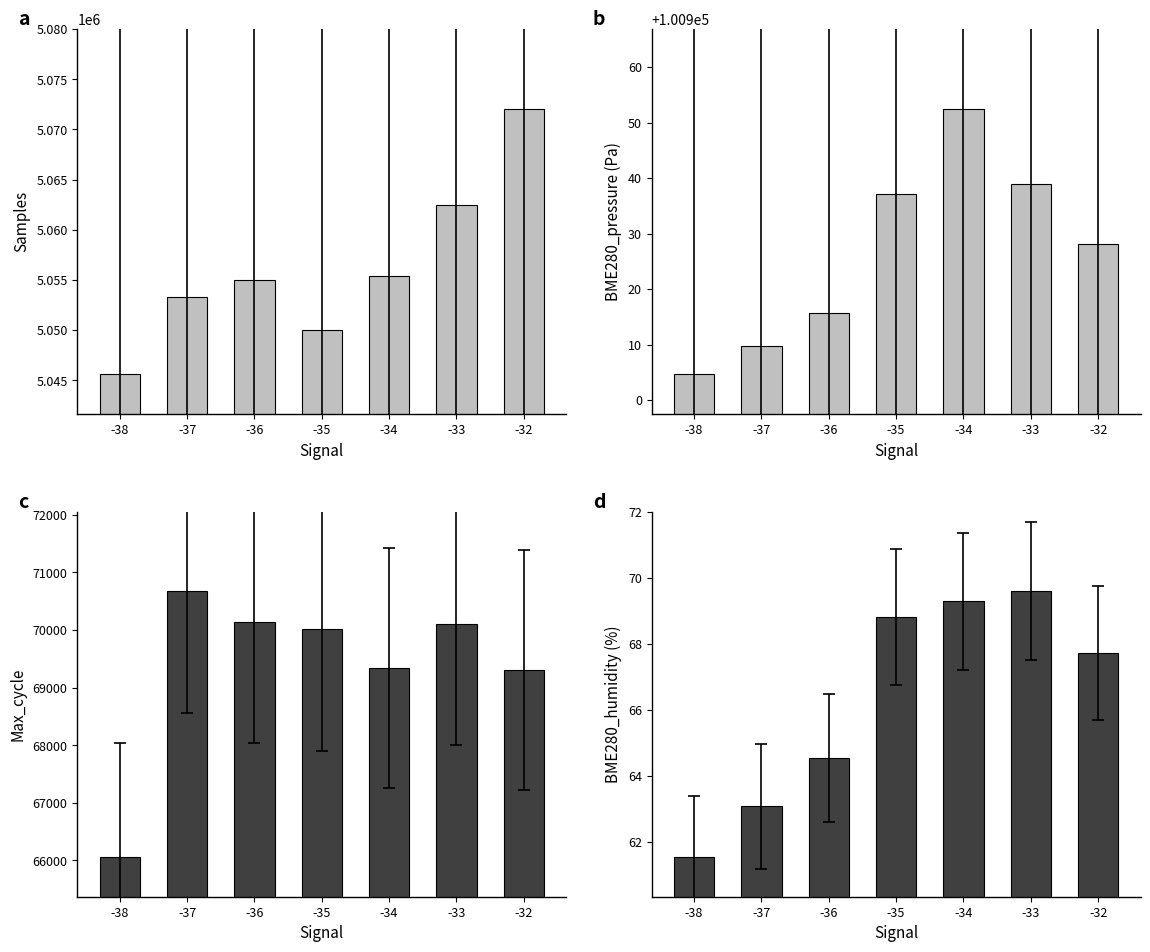

List the labels in order of Samples value, smallest first.

-38, -35, -37, -36, -34, -33, -32